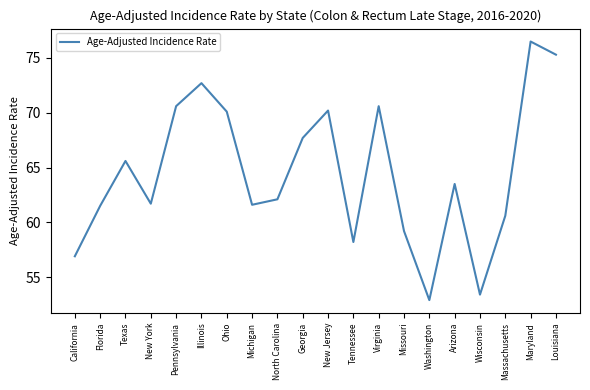

What is the smallest value displayed?

52.9